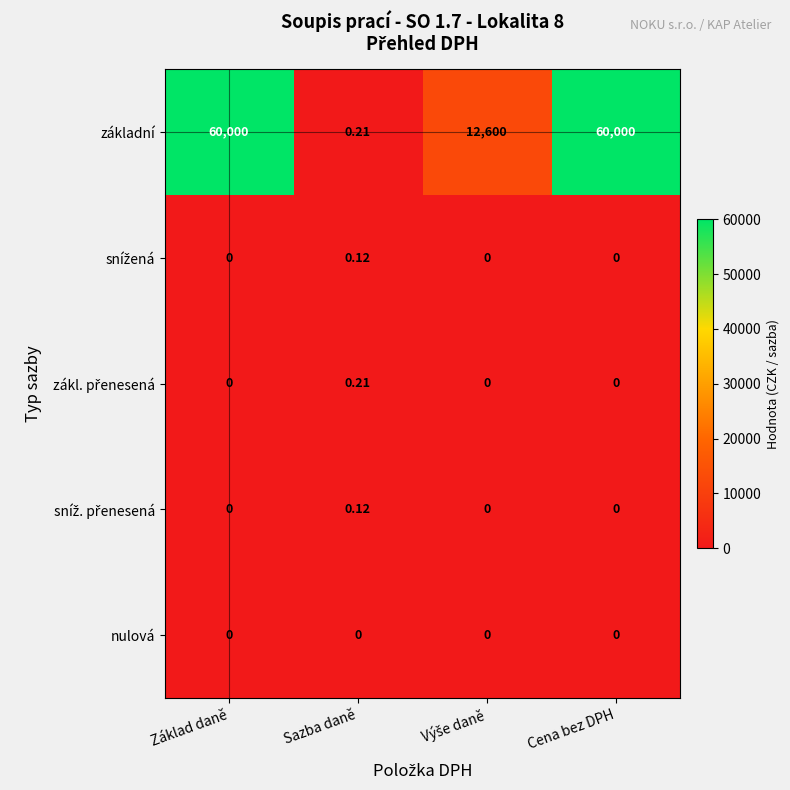

Which category has the lowest value in the základní series?

Sazba daně